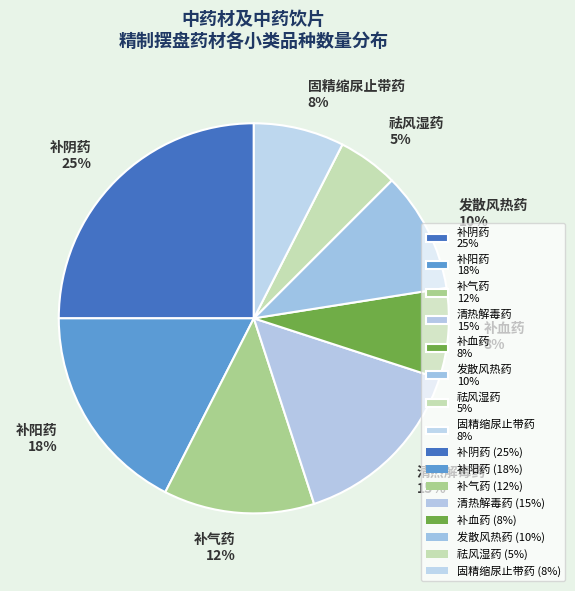

Is there a majority slice in this chart?

No